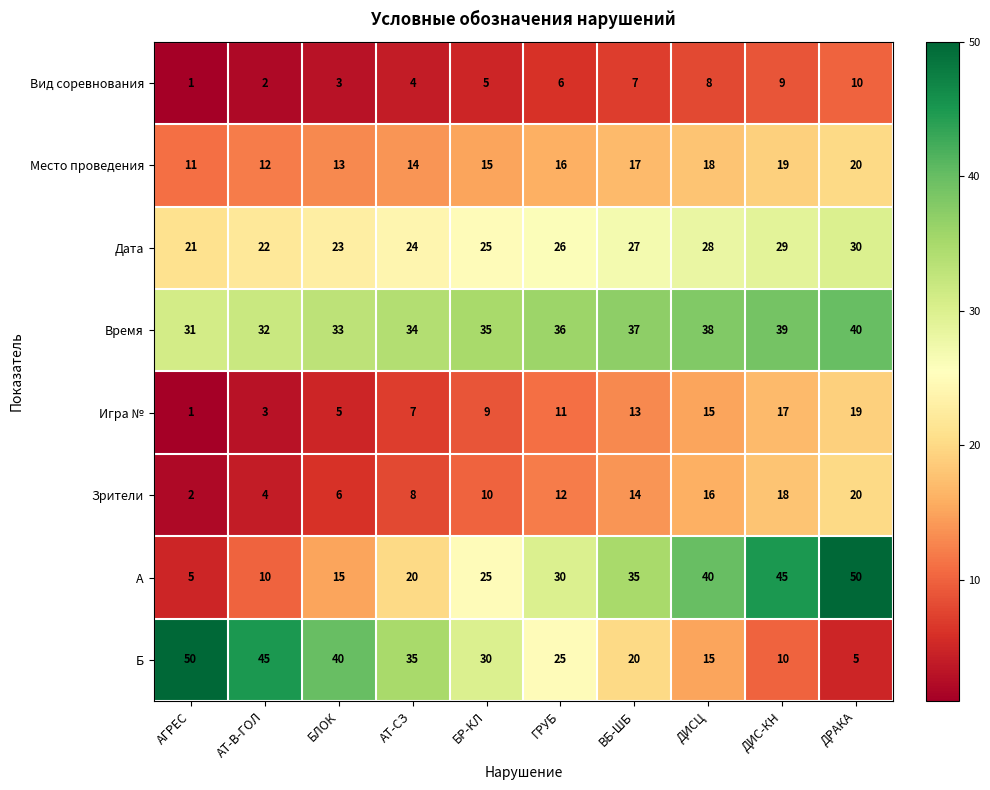

List the labels in order of Место проведения value, smallest first.

АГРЕС, АТ-В-ГОЛ, БЛОК, АТ-СЗ, БР-КЛ, ГРУБ, ВБ-ШБ, ДИСЦ, ДИС-КН, ДРАКА